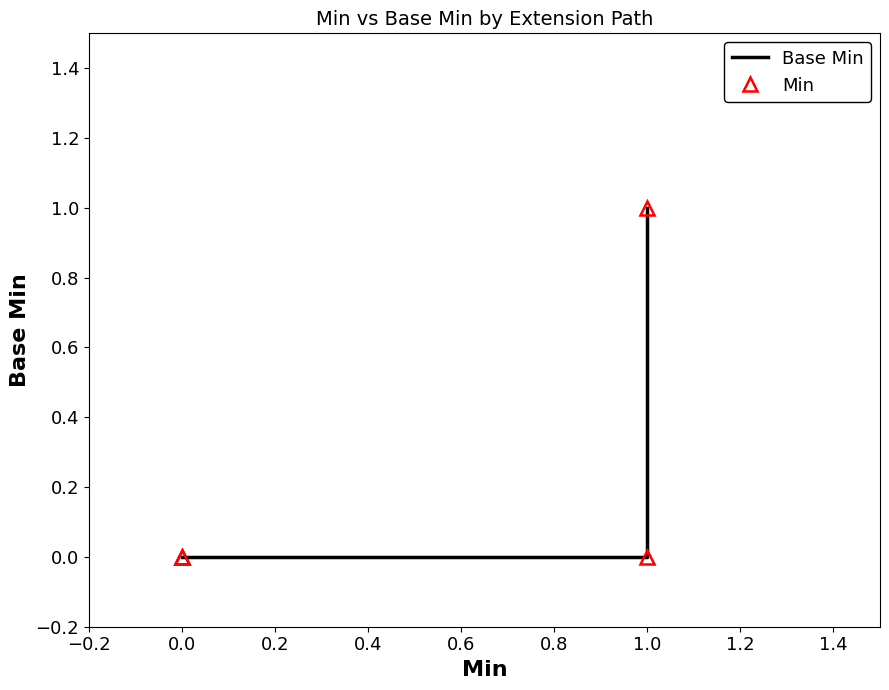

True or false: Base Min has a value of 0 at 0.0.

True